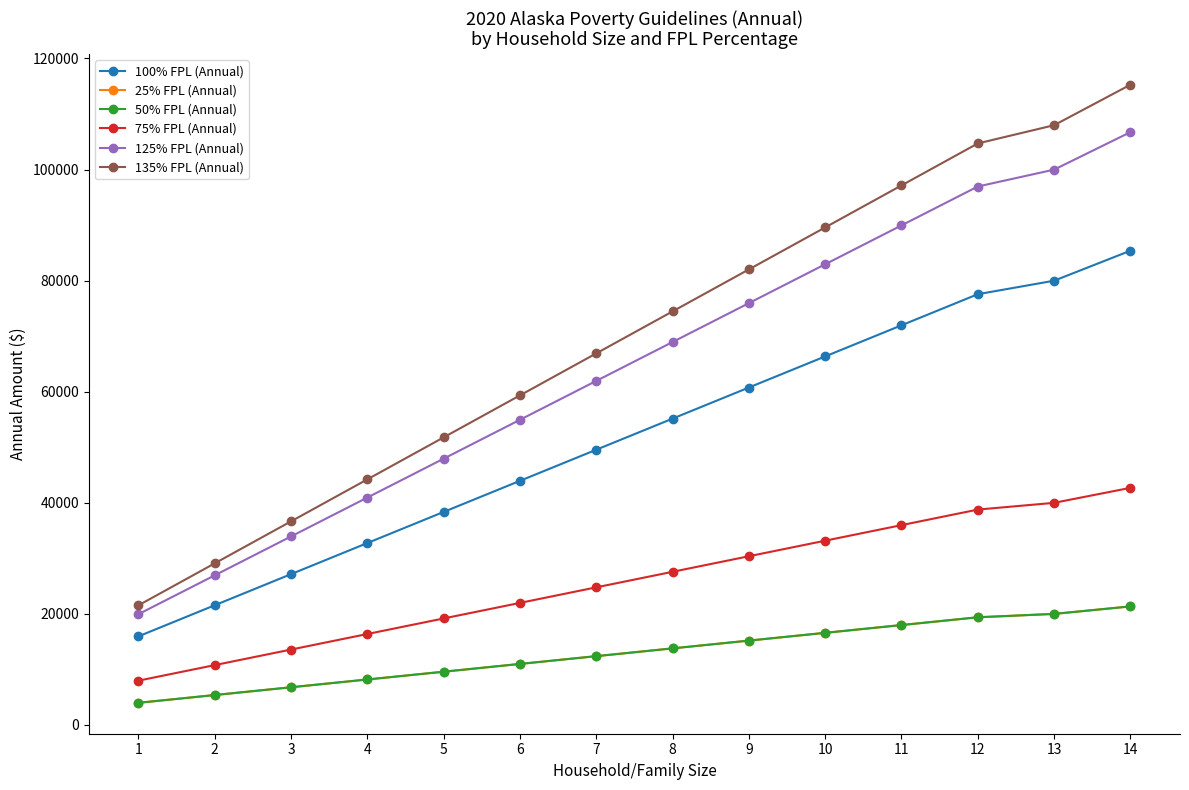

Does the chart have visible grid lines?

No